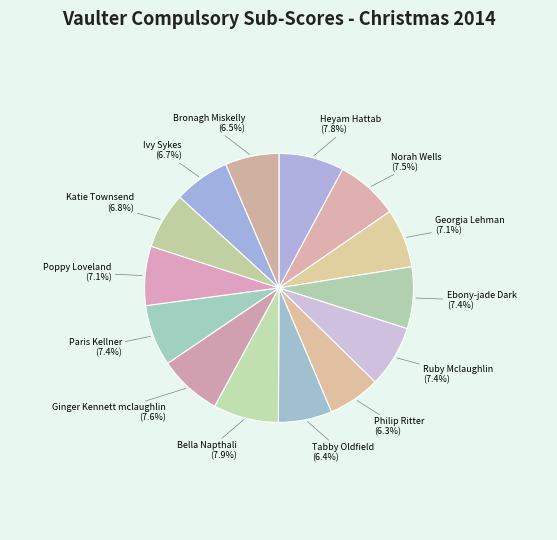

What is the smallest slice in the pie chart?

Philip Ritter